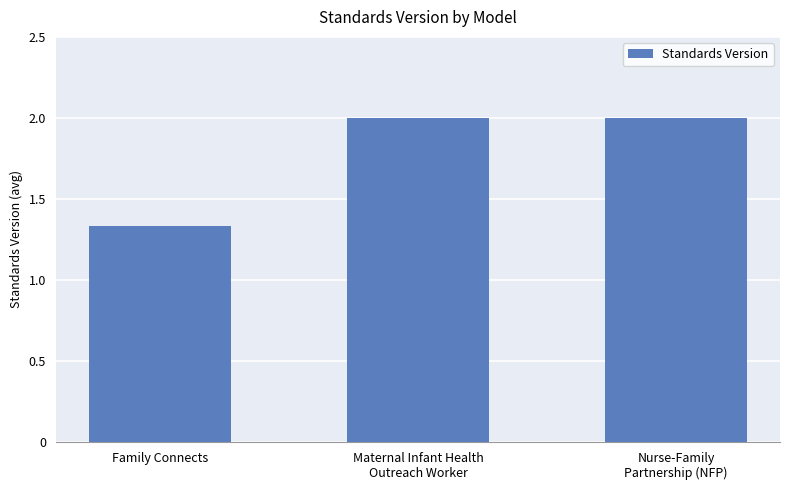

How many bars are there in total?

3